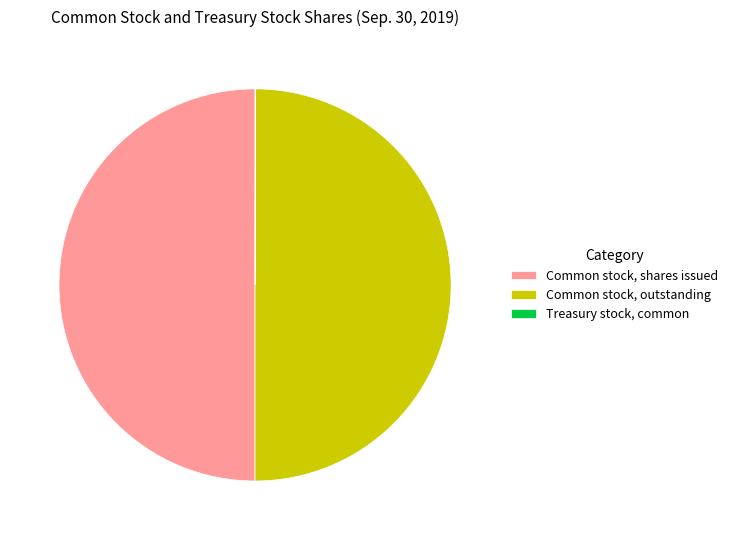

What is the ratio of the value at Common stock, outstanding to the value at Common stock, shares issued?

1.0